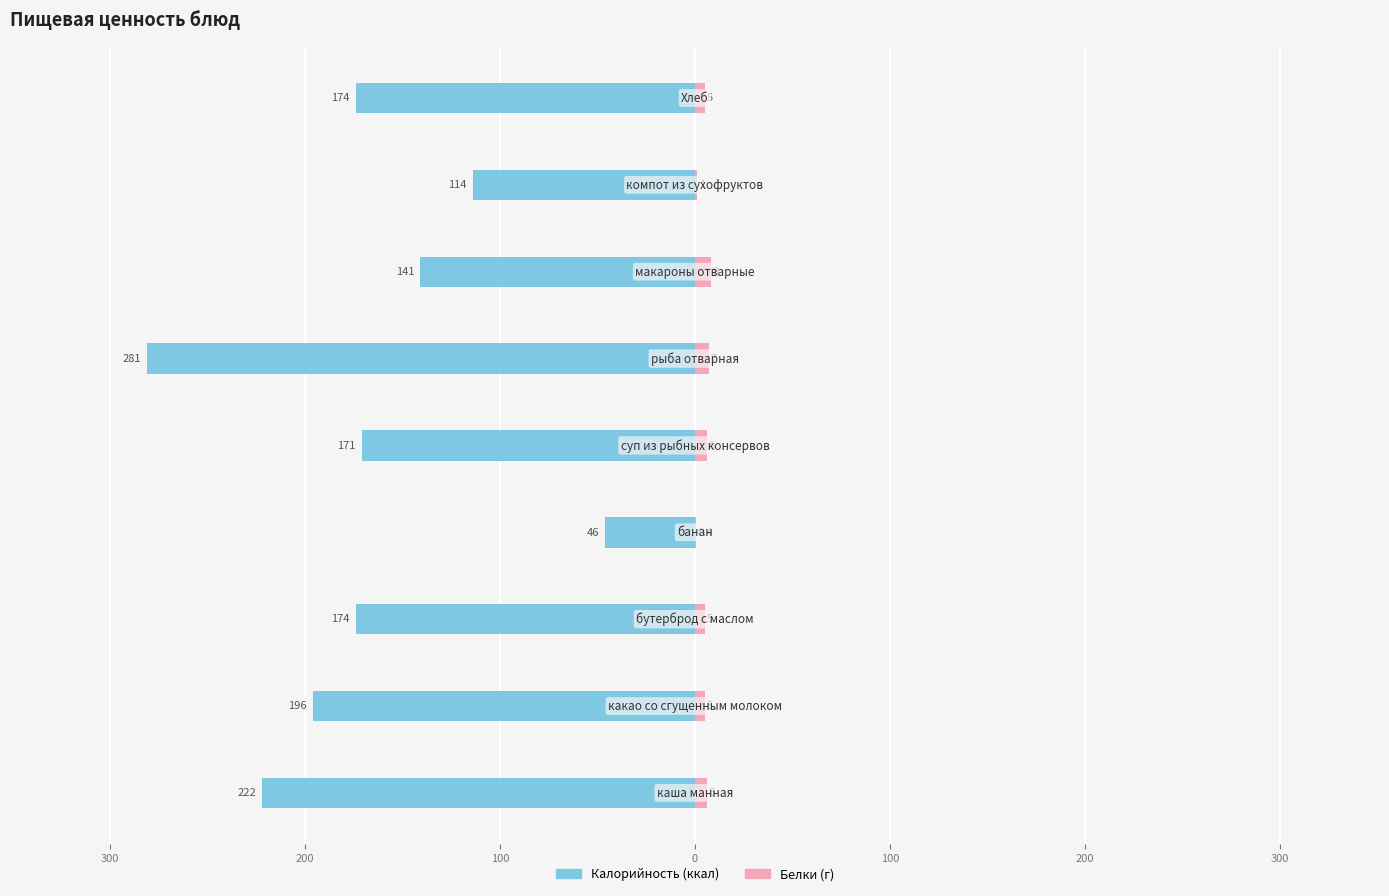

How many values in the Калорийность series exceed -174?

4